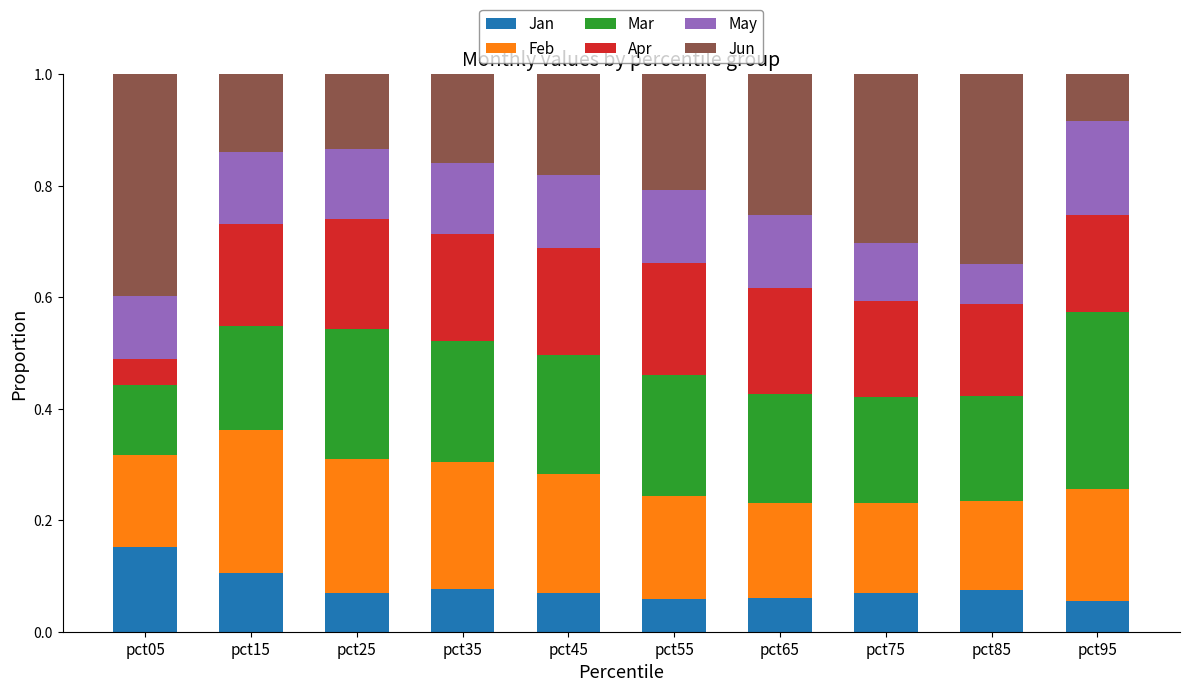

Which category has the highest value in the Jan series?

pct05